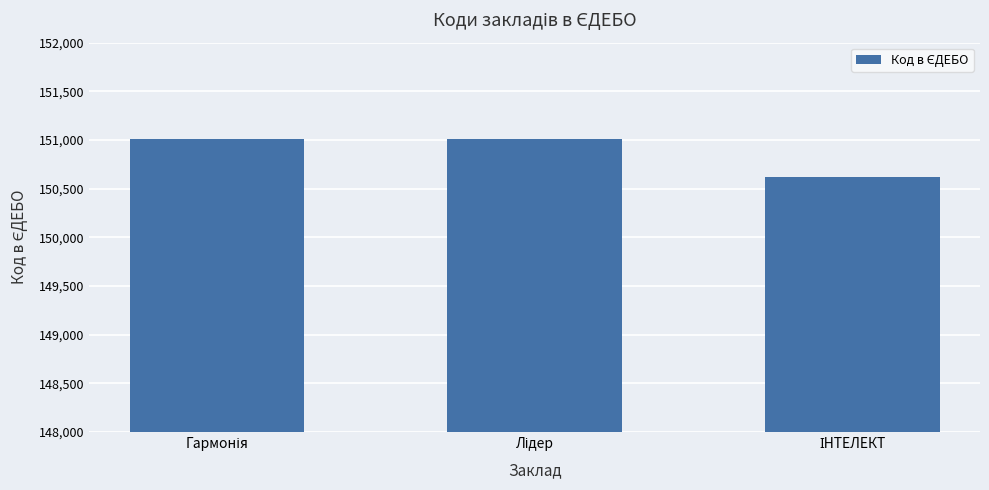

What is the value of the 2nd bar from the left?

151011